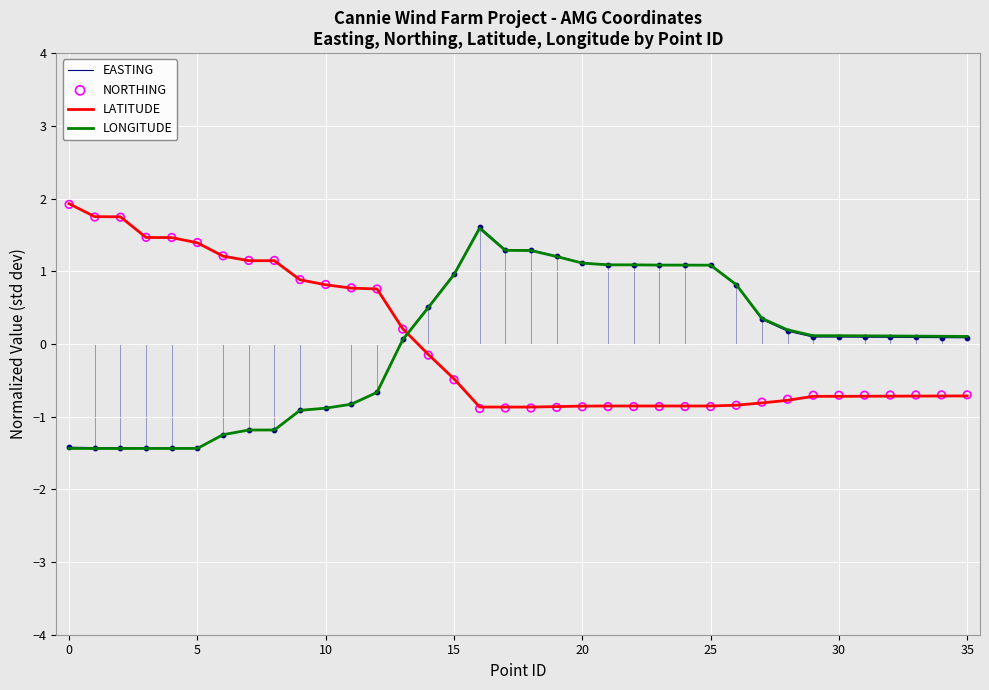

What is the maximum value for EASTING?

1.6